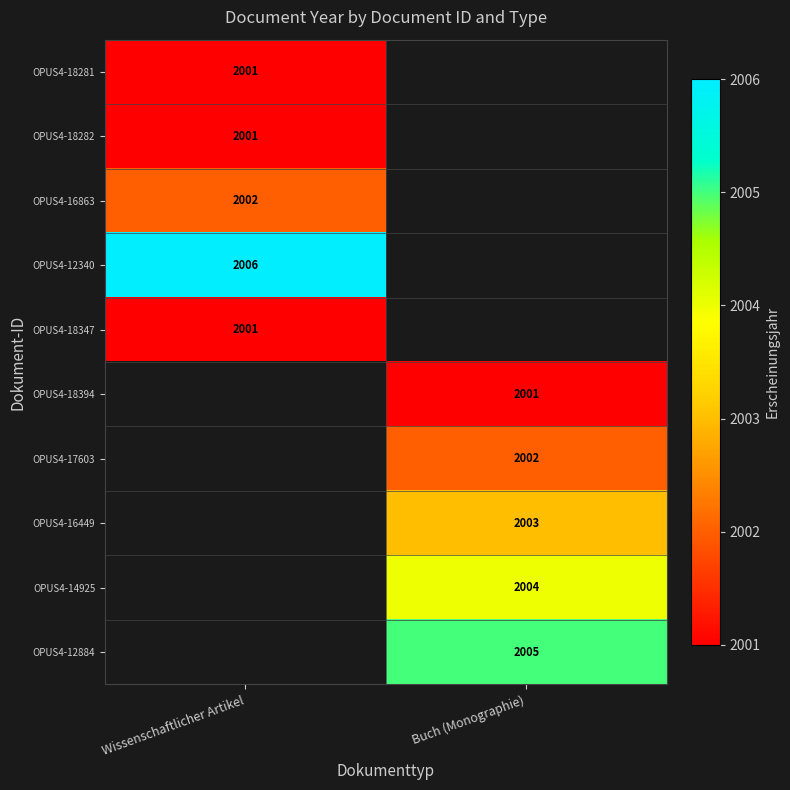

Is it true that OPUS4-18281 equals 2896 at Wissenschaftlicher Artikel?

False